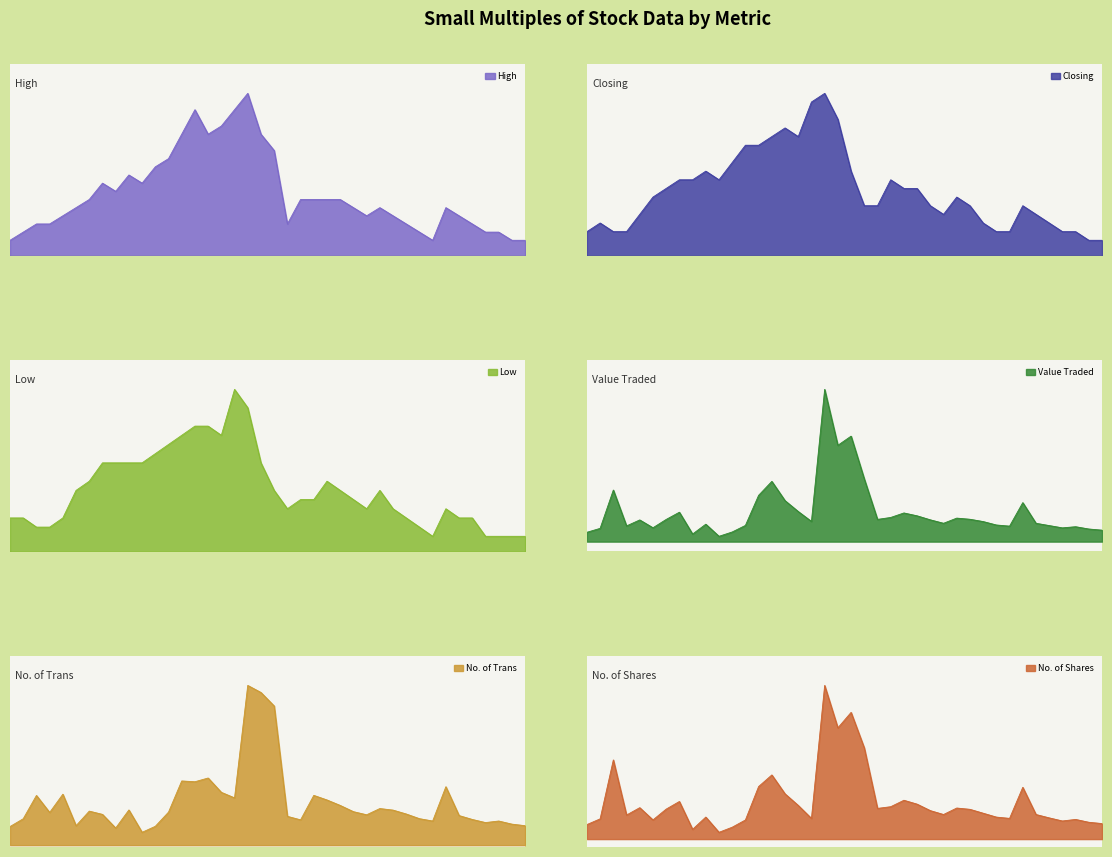

Which series has the largest range (max minus min)?

No. of Shares